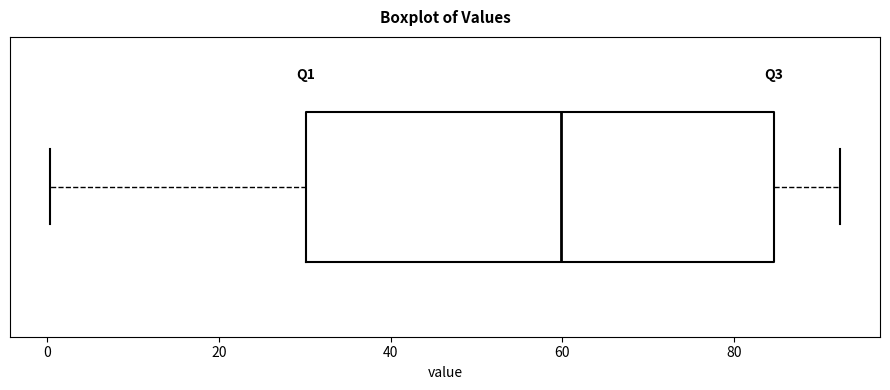

Transcribe this box plot: give where the median line is, the range the box spans, and where the two whiskers end, as read against the x-axis. The values are not printed on the chart, so give them approximately, as read against the axis.

median 60, box 30 to 84, whiskers 0 to 92